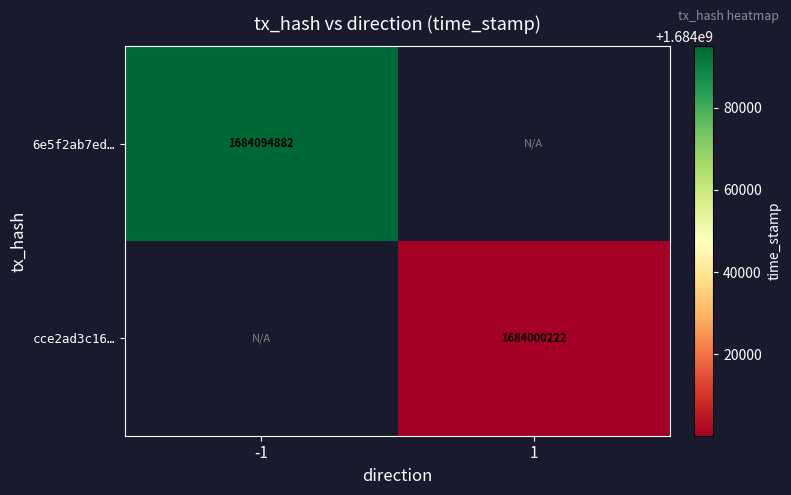

Which has a higher value, 1 or -1?

-1